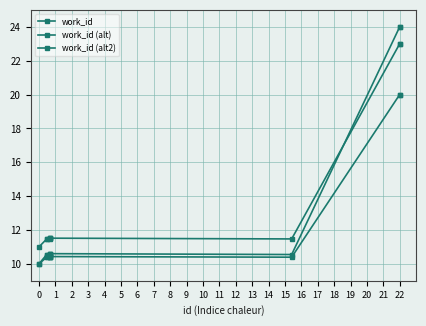

How many lines are shown in the chart?

3